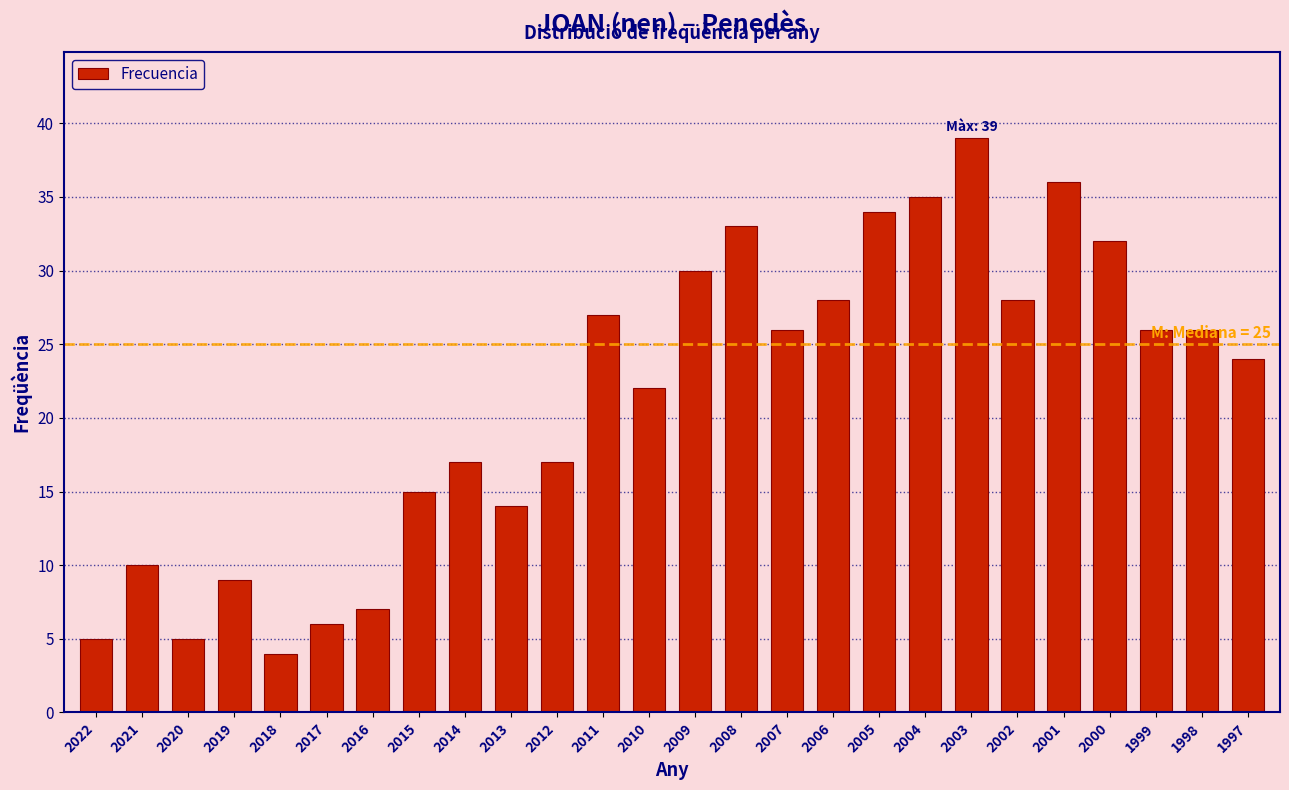

Reading left to right, extract all data points from this chart.

5	10	5	9	4	6	7	15	17	14	17	27	22	30	33	26	28	34	35	39	28	36	32	26	26	24